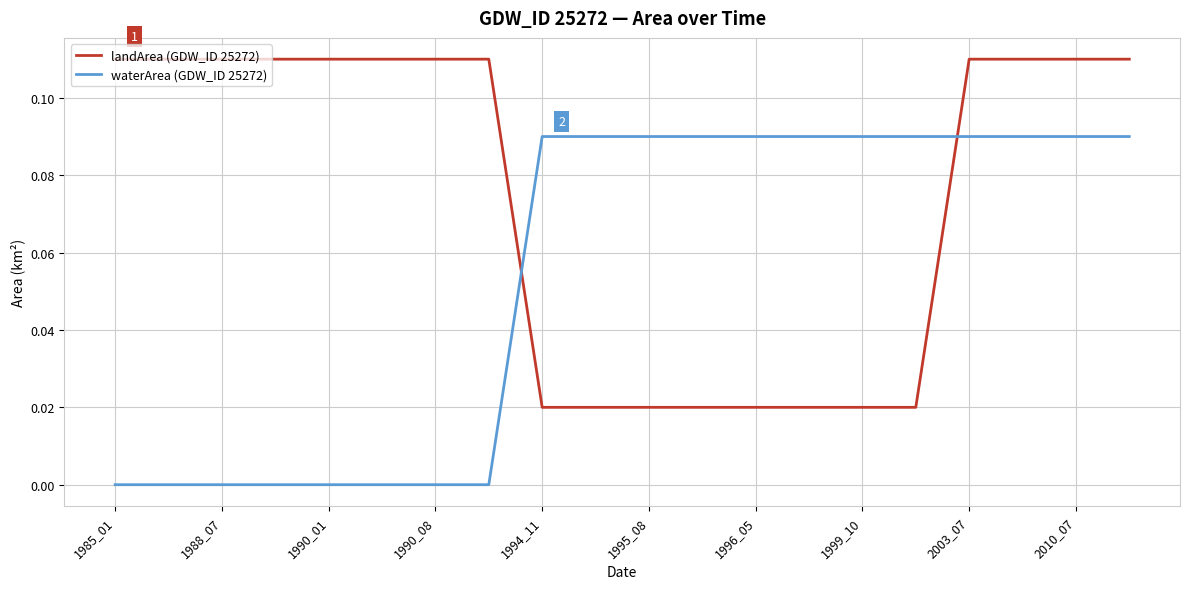

Which series ends up on top after the final intersection of landArea (GDW_ID 25272) and waterArea (GDW_ID 25272)?

landArea (GDW_ID 25272)